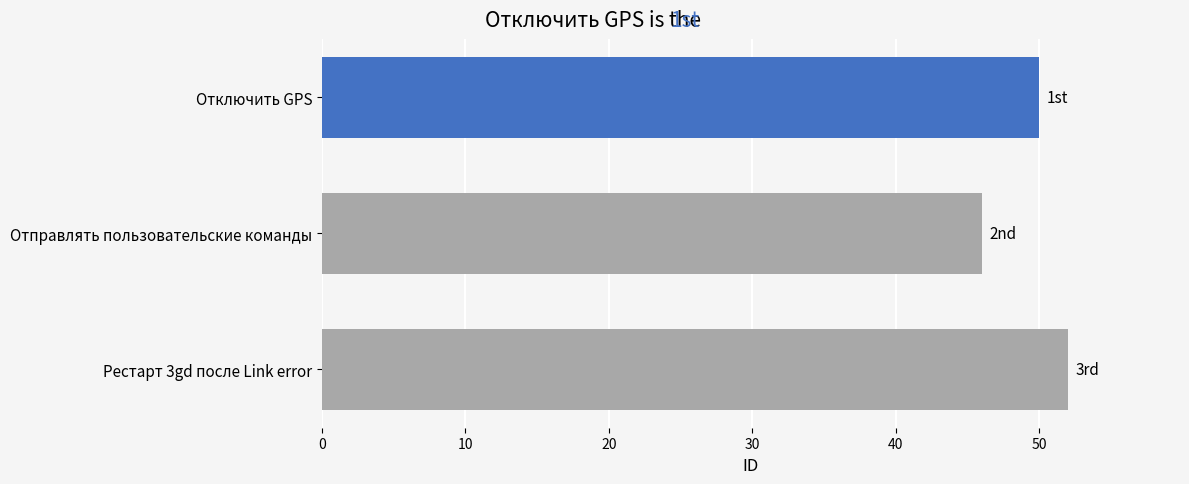

The chart shows a value of 21 at Рестарт 3gd после Link error. True or false?

False